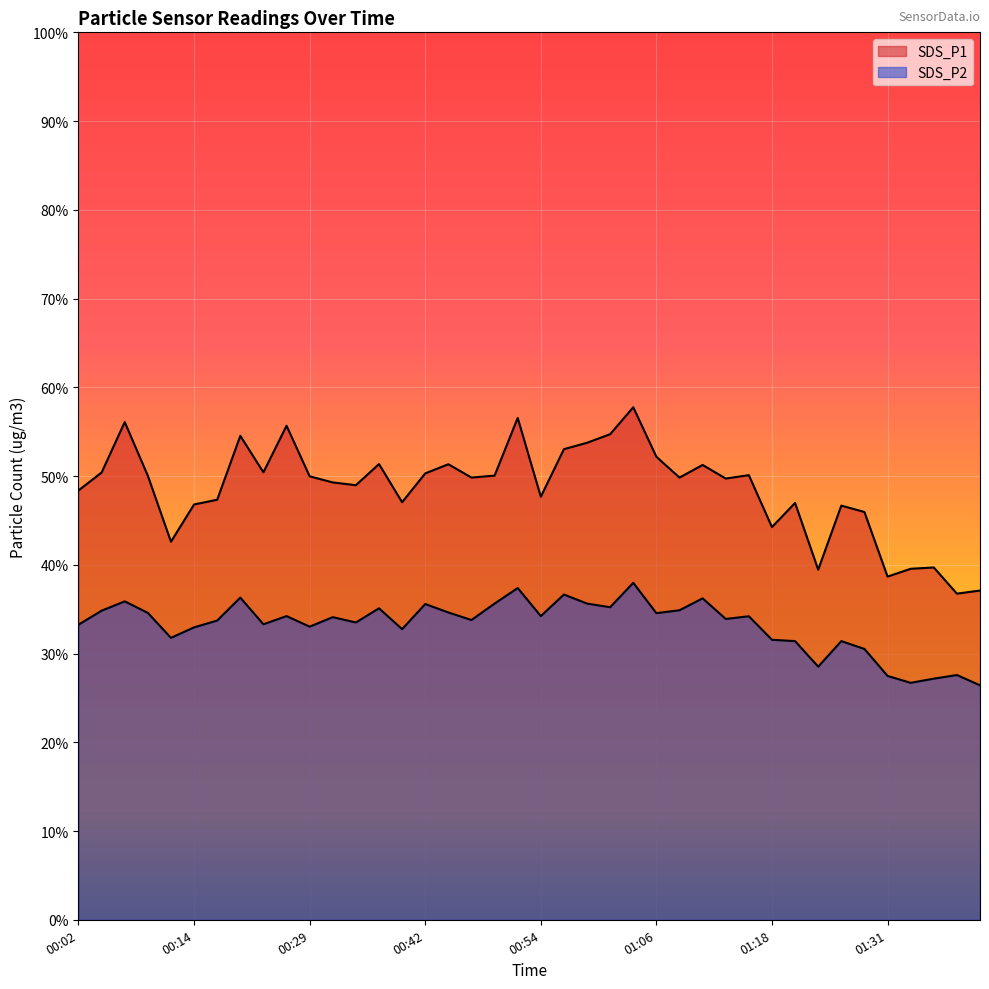

What is the value of the SDS_P1 point at the 13th from the left?

49.0